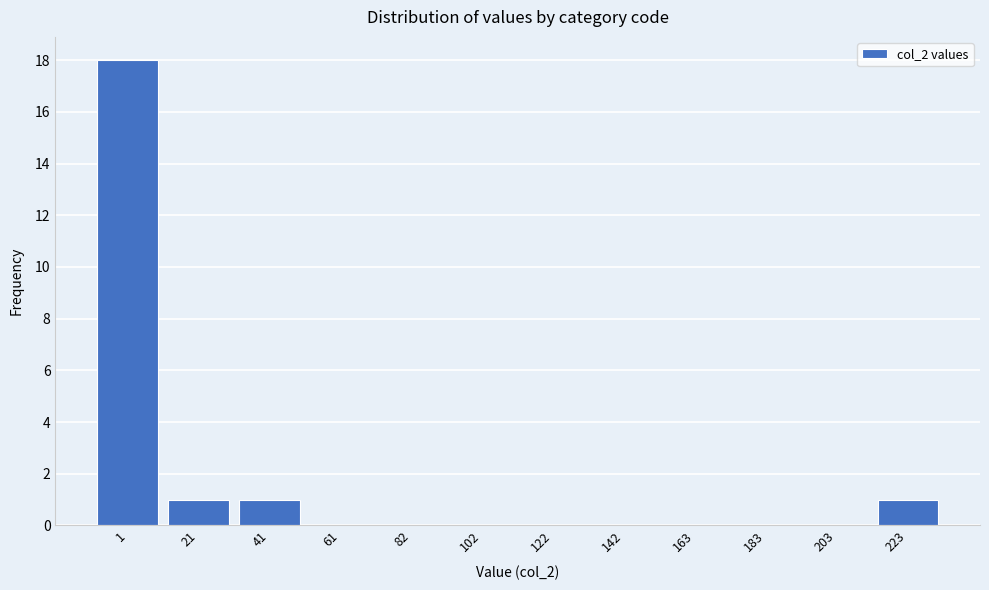

Reading right to left, transcribe all the data shown in this chart.

223=1	203=0	183=0	163=0	142=0	122=0	102=0	82=0	61=0	41=1	21=1	1=18